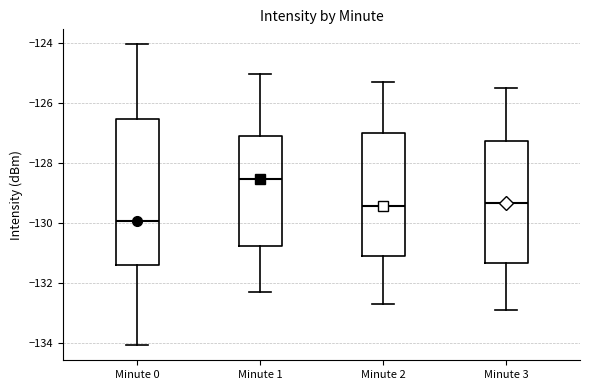

Which box is the tallest, from its lower edge to its upper edge?

Minute 0